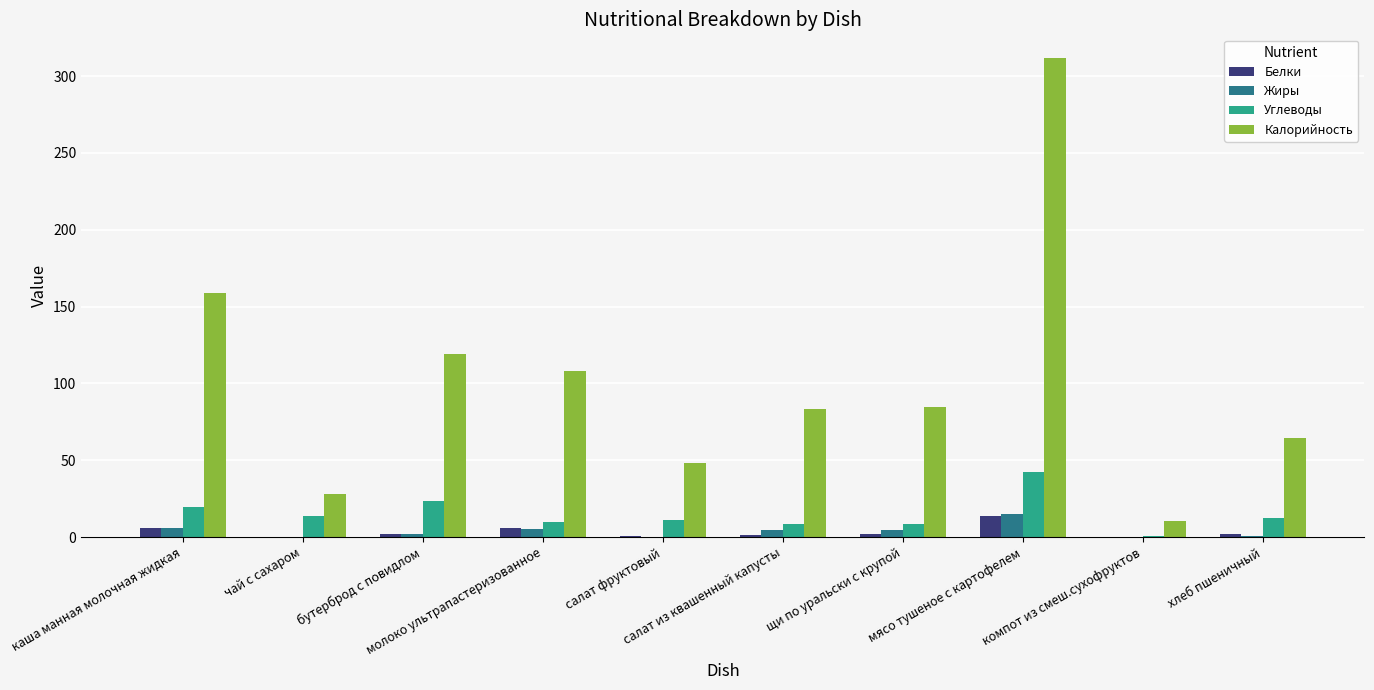

Where is Калорийность nearest to the value 160?

каша манная молочная жидкая